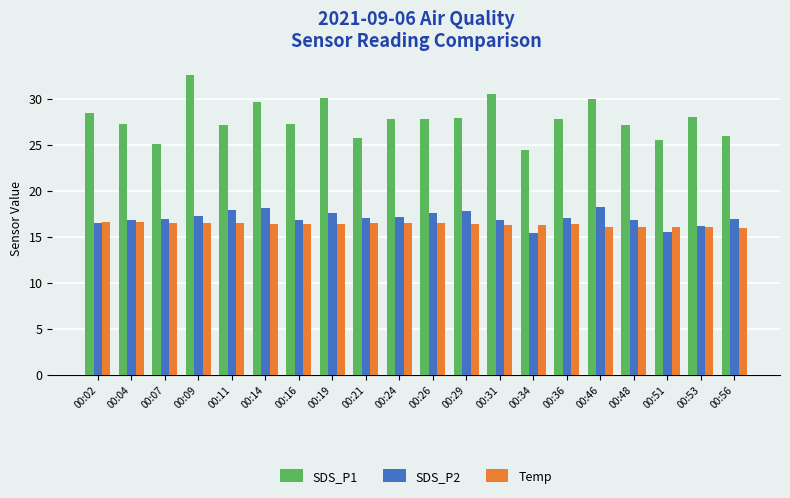

What is the average value of the SDS_P1 series?

27.8